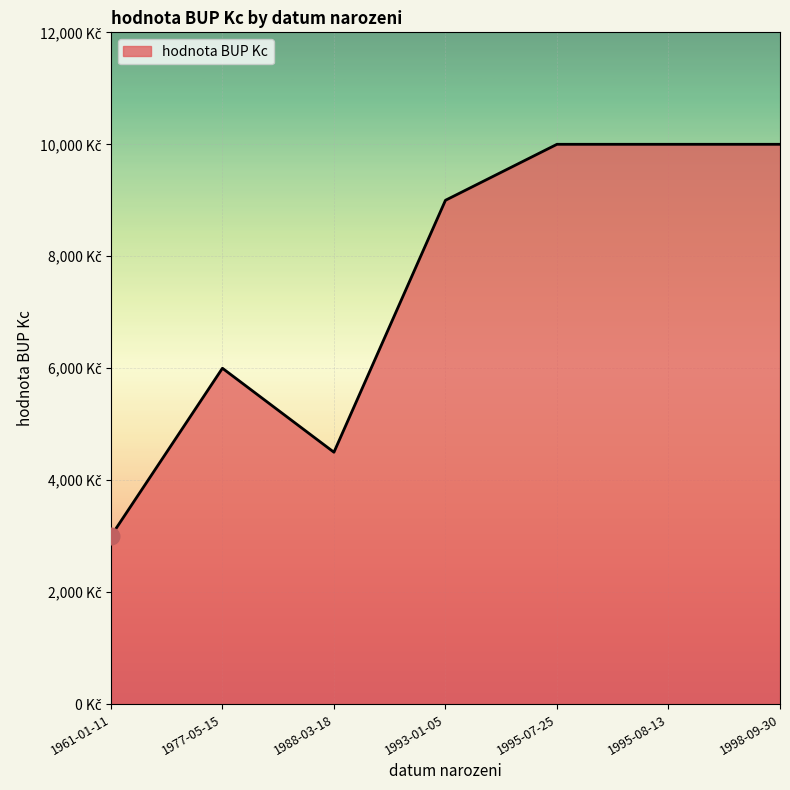

Does the chart have visible grid lines?

Yes